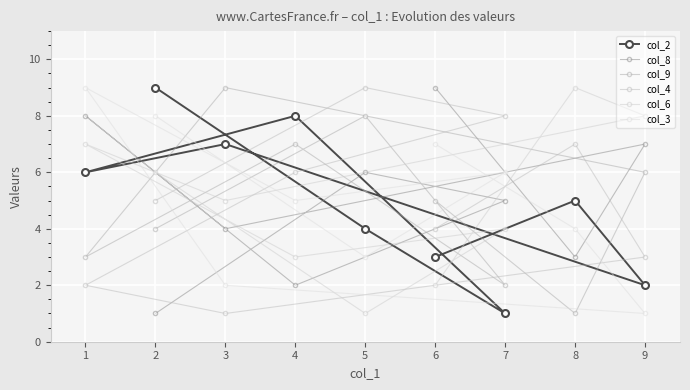

Is the value of col_9 at 5 greater than the value of col_6 at 9?

No